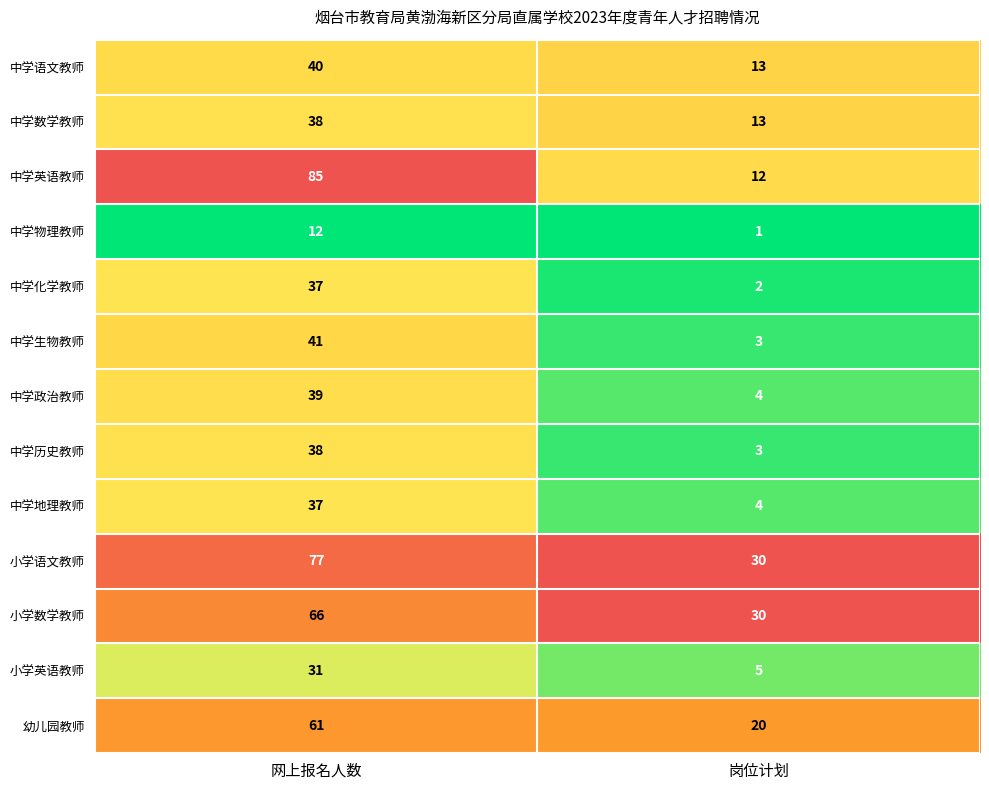

What is the sum of all 中学化学教师 values?

39